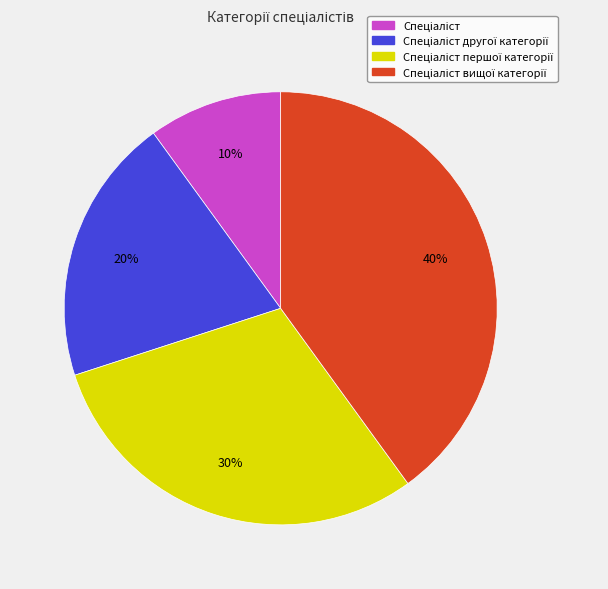

To the nearest percent, what is the difference between the largest and smallest slice percentages?

30%